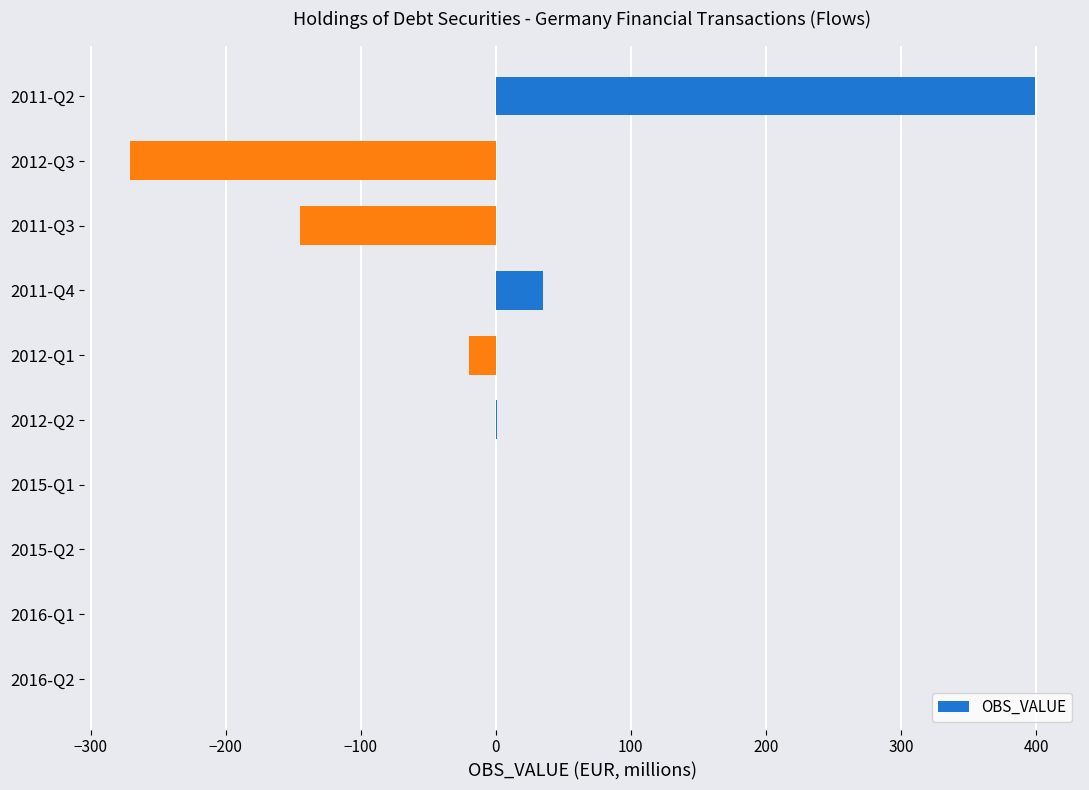

What is the sum of the values at 2011-Q3 and 2015-Q2?

-145